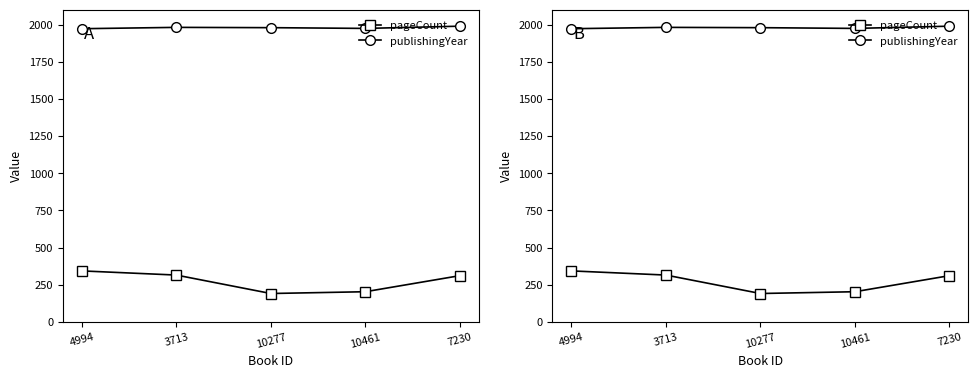

List the series in order of their overall mean, lowest first.

pageCount, publishingYear